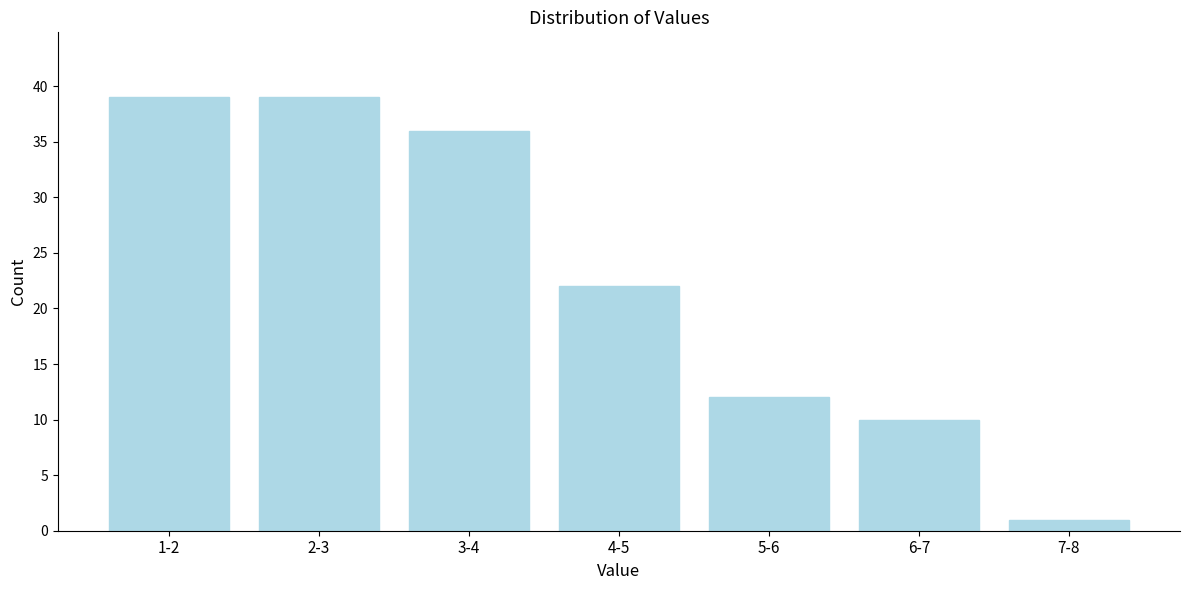

Reading left to right, transcribe all the data shown in this chart.

1-2=39	2-3=39	3-4=36	4-5=22	5-6=12	6-7=10	7-8=1